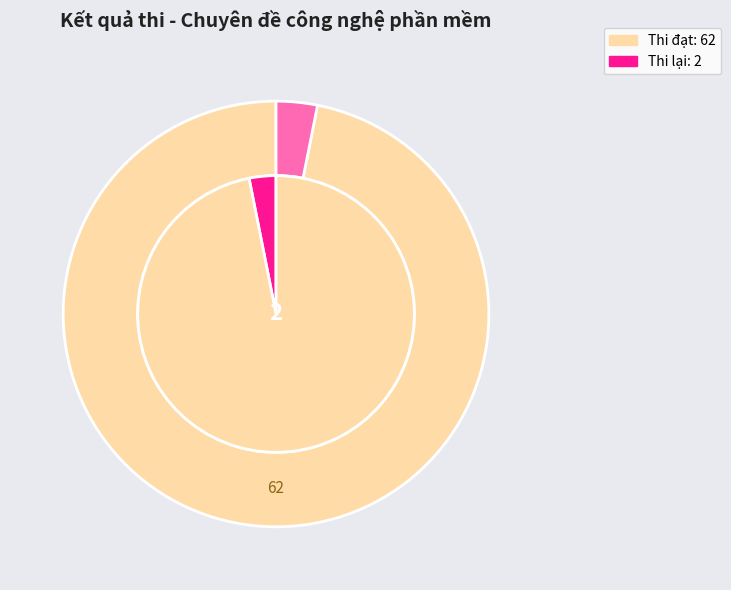

Which slice is the largest?

Thi đạt